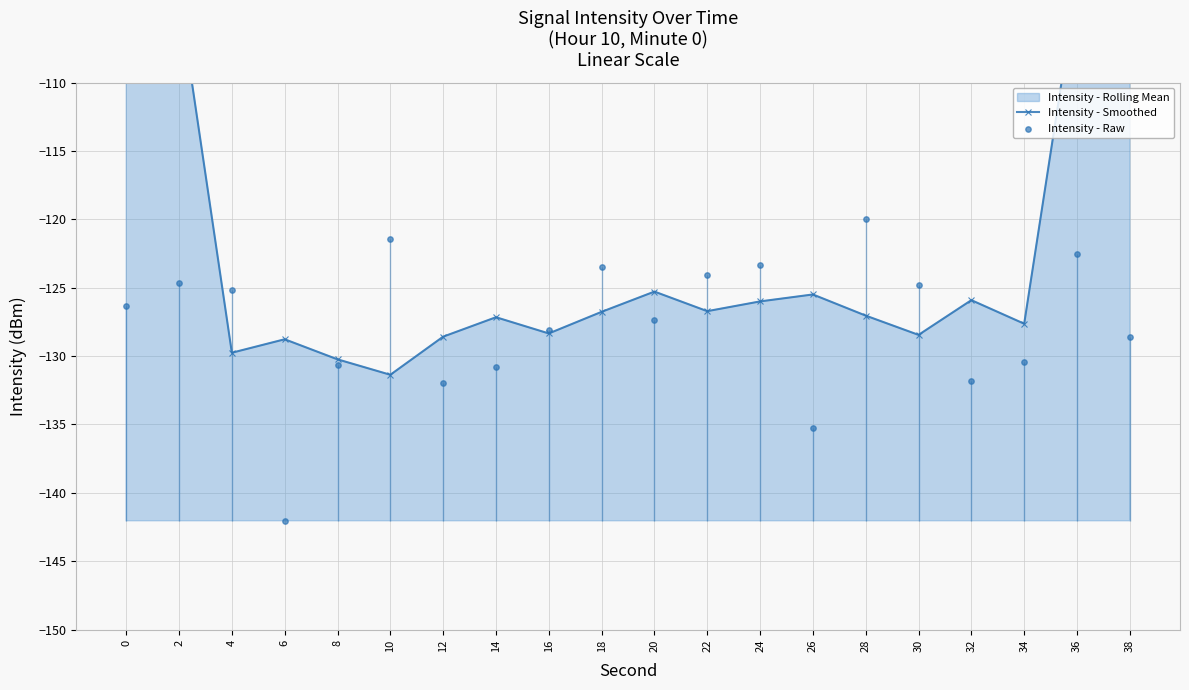

Which series contains the highest Y value?

Intensity - Smoothed